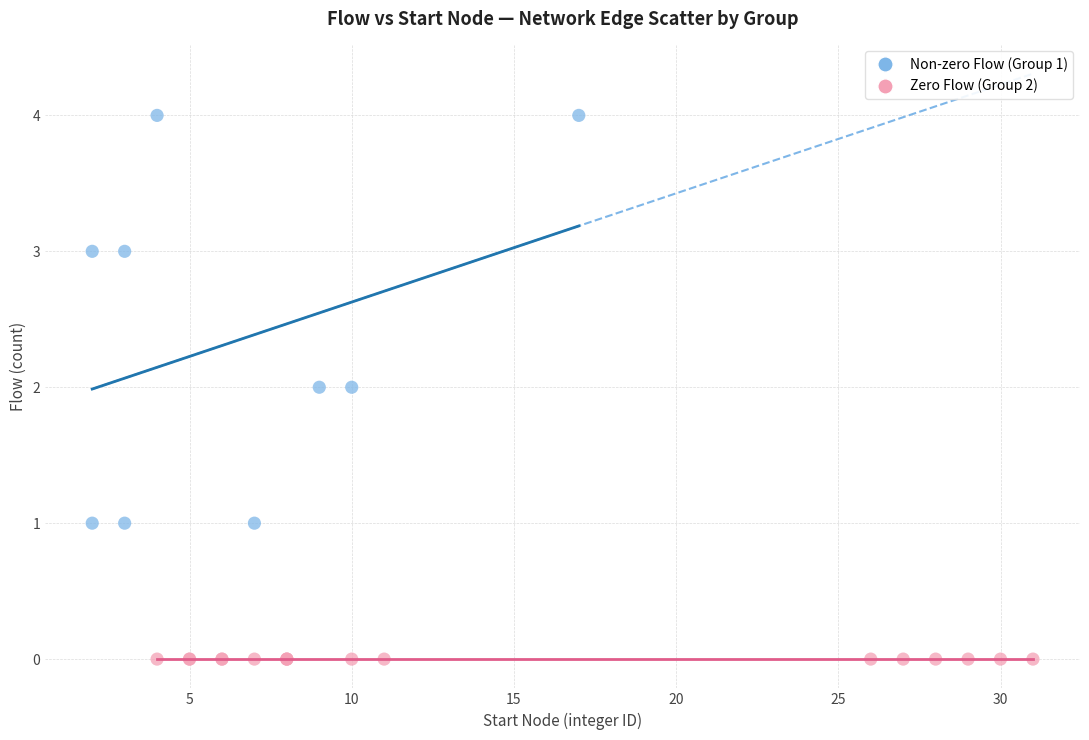

Which series contains the highest Y value?

Non-zero Flow (Group 1)